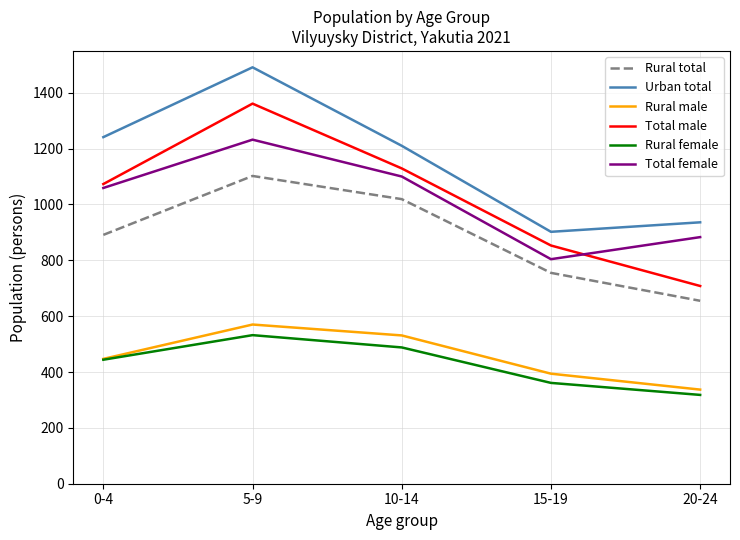

Count the Rural total values in the range 755 to 1019.

3